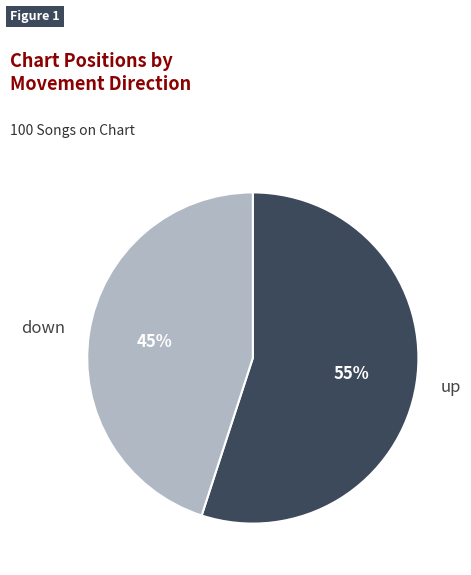

To the nearest percent, what is the difference between the largest and smallest slice percentages?

10%